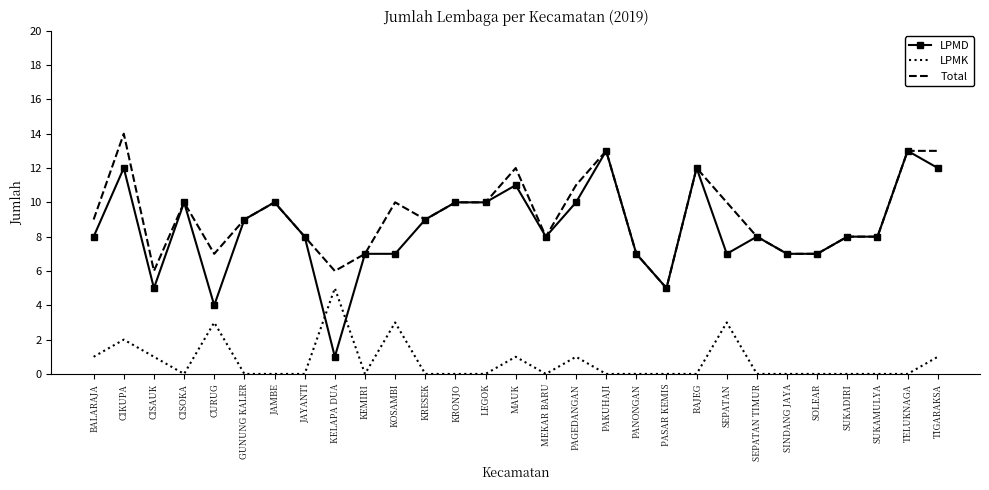

What position from the left is SEPATAN TIMUR?

23